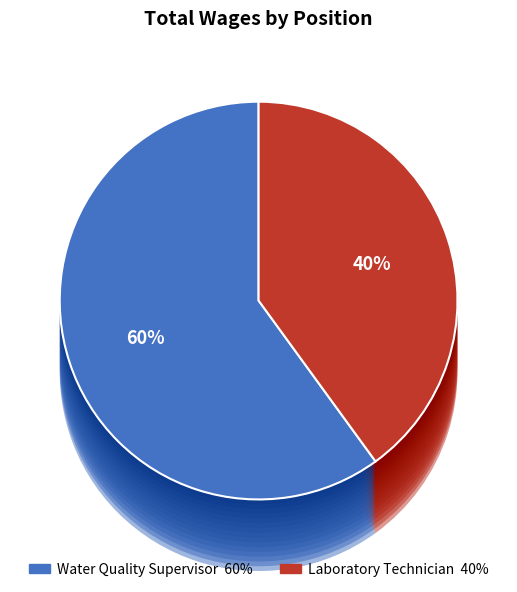

What is the ratio of the value at Laboratory Technician to the value at Water Quality Supervisor?

0.7